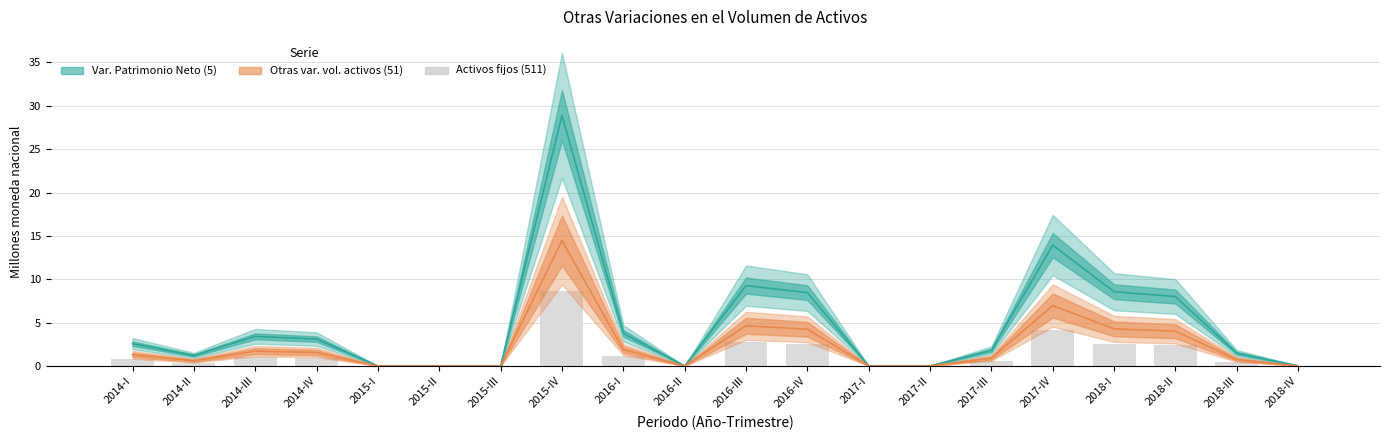

What is the label of the 18th bar from the left?

2018-II